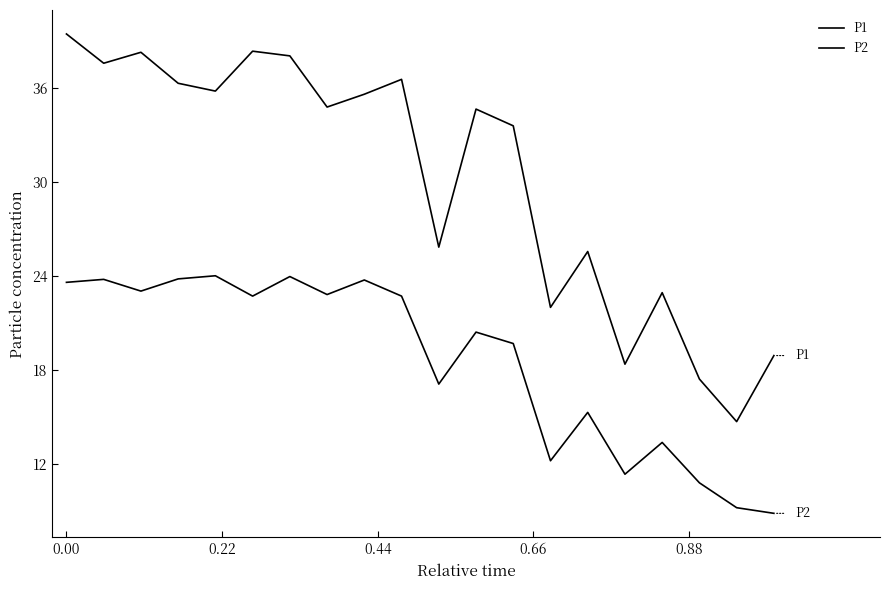

Which series has the largest range (max minus min)?

P1